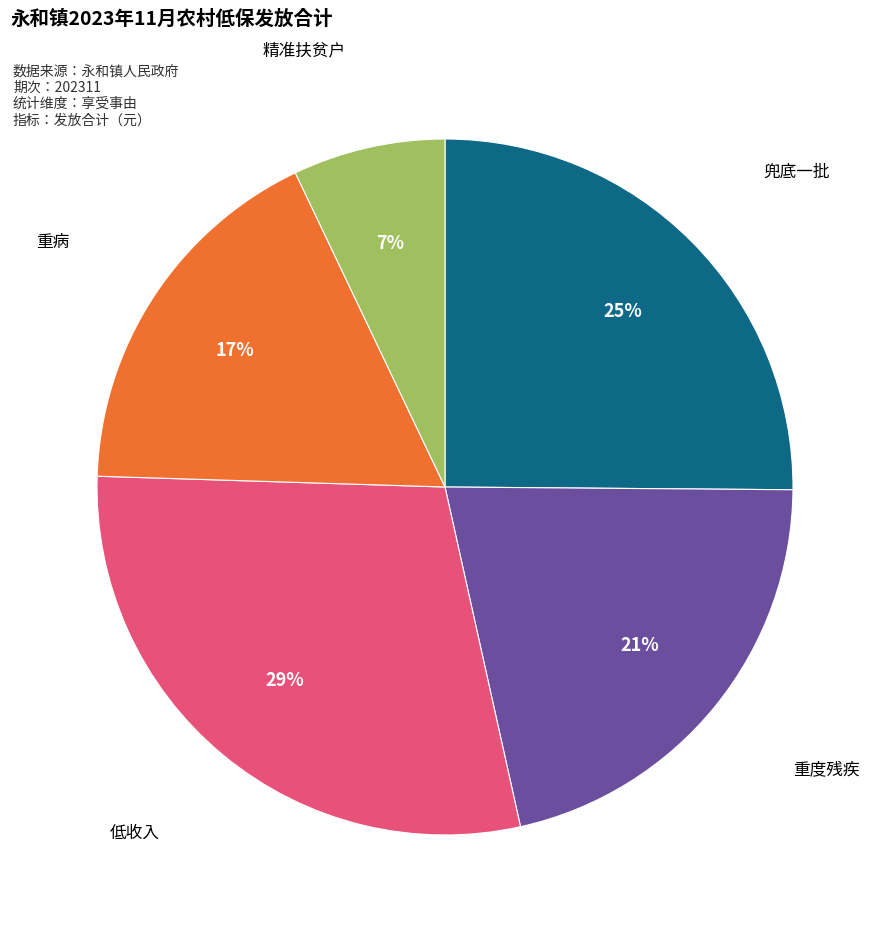

How many slices are in this pie chart?

5